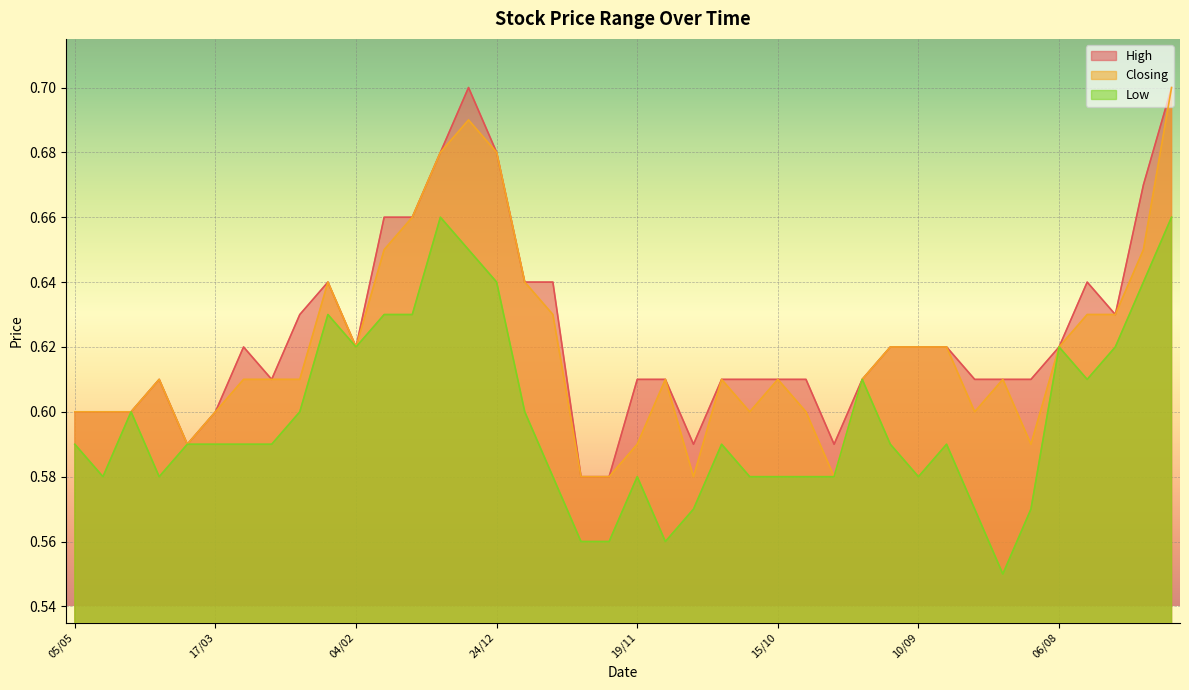

Rank the series at 27/08 from highest to lowest value.

High, Closing, Low